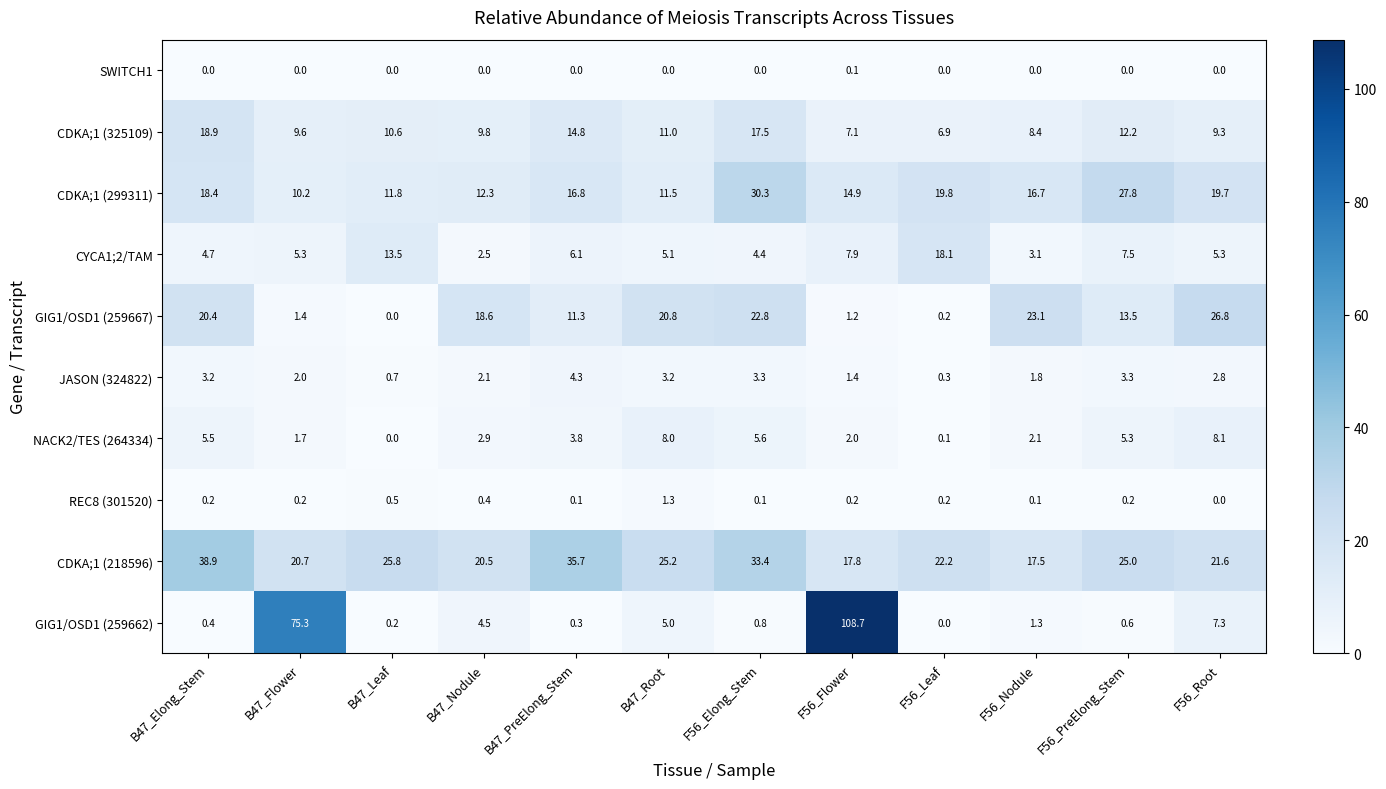

True or false: GIG1/OSD1 (259667) has a value of 0.8 at F56_Flower.

False